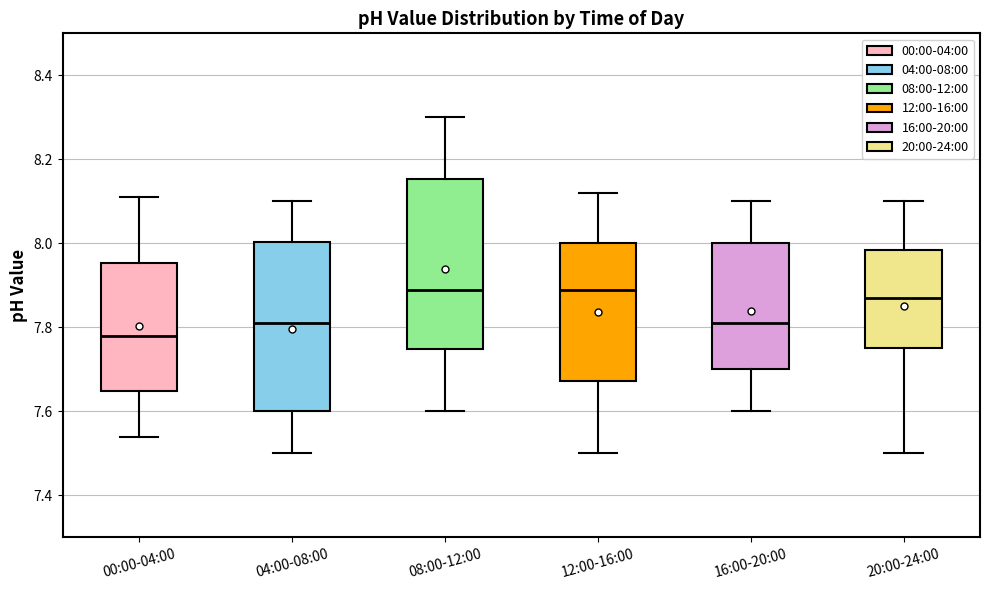

Reading left to right, read every box against the y-axis: the position of its median line, the range the box covers, and the ends of its whiskers. The values are not printed on the chart, so give them approximately, as read against the axis.

00:00-04:00: median 7.78, box 7.64 to 7.96, whiskers 7.54 to 8.12
04:00-08:00: median 7.82, box 7.60 to 8.00, whiskers 7.50 to 8.10
08:00-12:00: median 7.90, box 7.74 to 8.16, whiskers 7.60 to 8.30
12:00-16:00: median 7.90, box 7.68 to 8.00, whiskers 7.50 to 8.12
16:00-20:00: median 7.82, box 7.70 to 8.00, whiskers 7.60 to 8.10
20:00-24:00: median 7.88, box 7.76 to 7.98, whiskers 7.50 to 8.10